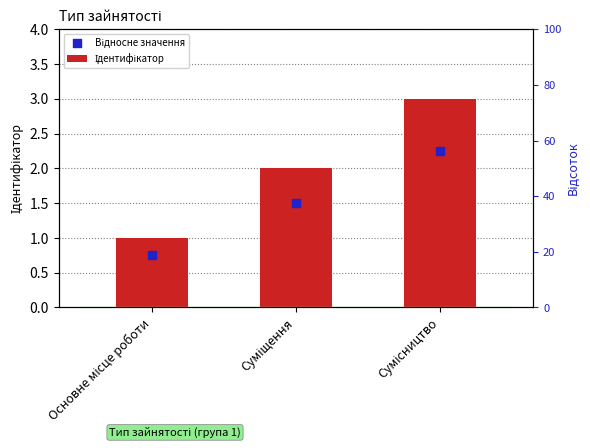

Is the value of Ідентифікатор at Сумісництво greater than the value of Відносне значення at Основне місце роботи?

Yes